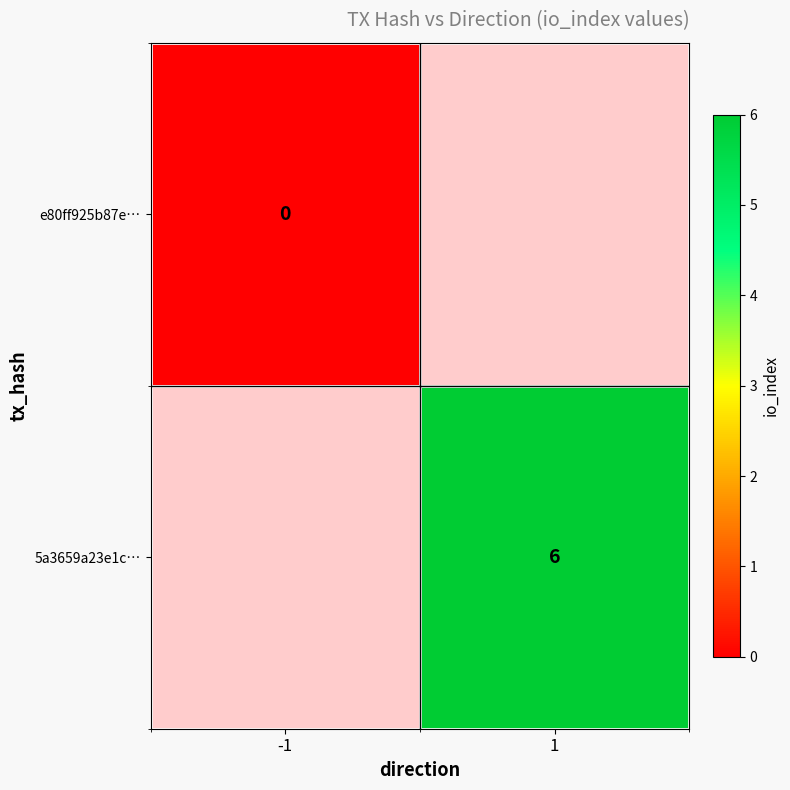

At how many categories does at least one series exceed 0?

1